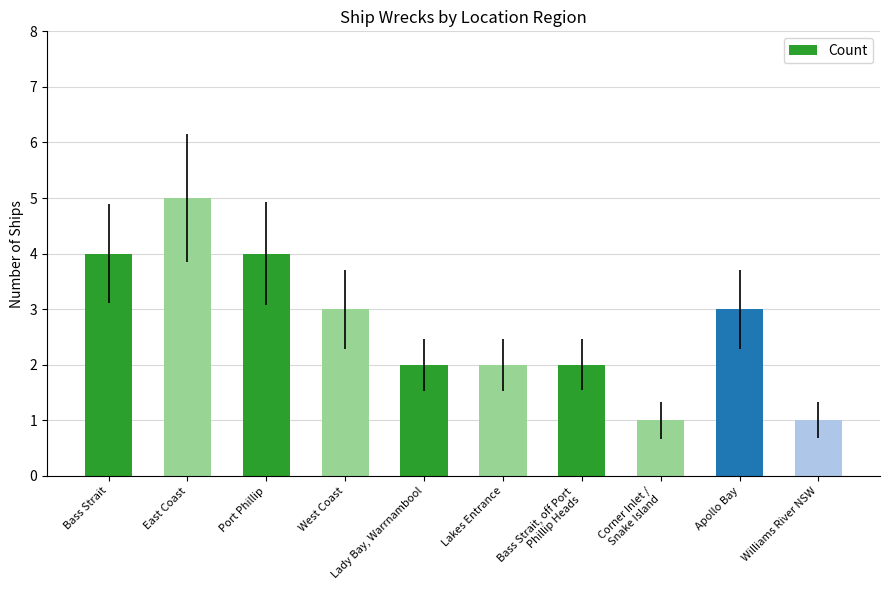

What is the ratio of the value at Lakes Entrance to the value at Port Phillip?

0.5